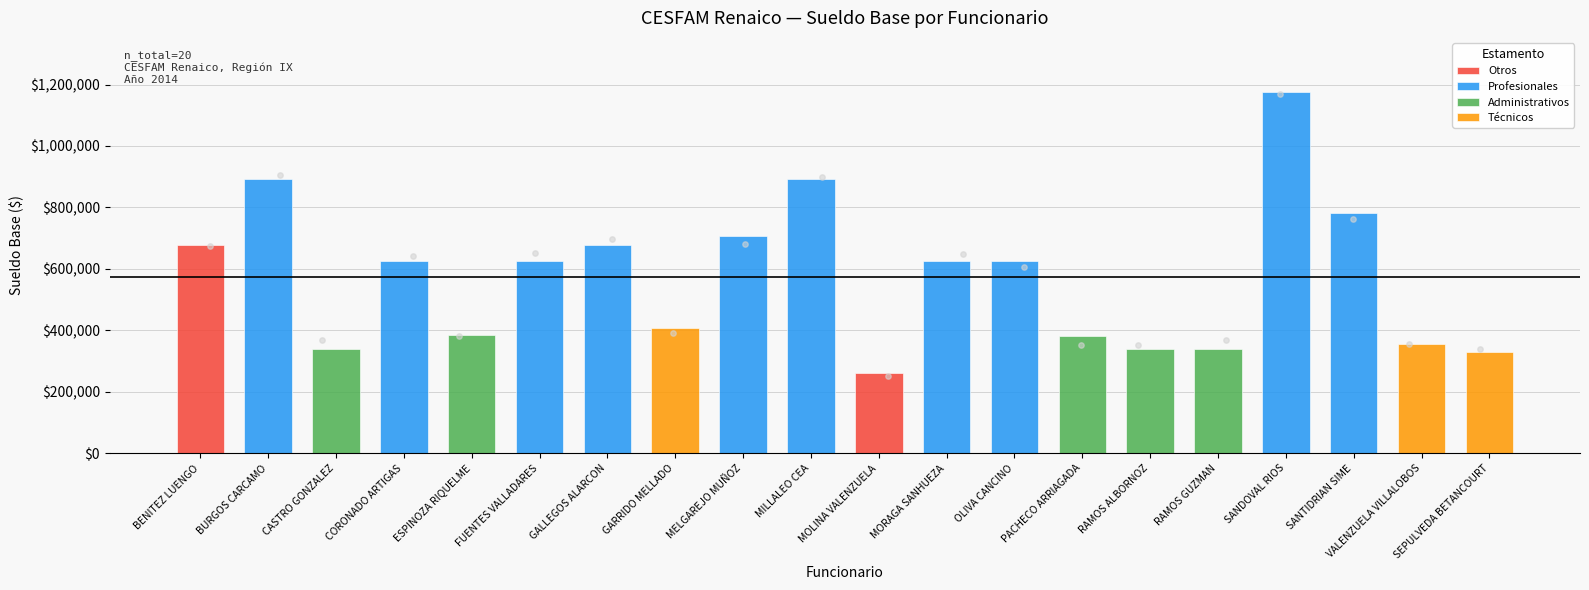

What is the change in value from CORONADO ARTIGAS to SANDOVAL RIOS?

+549564